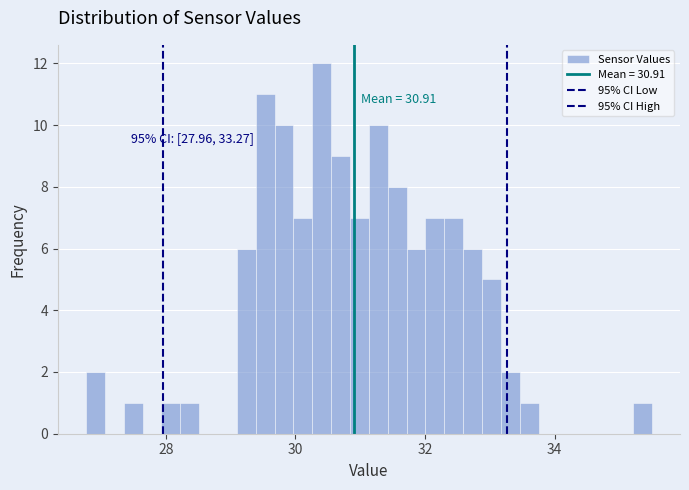

Around what value on the x-axis is the tallest bar? Give the approximate position of its centre, as read against the axis.

30.4